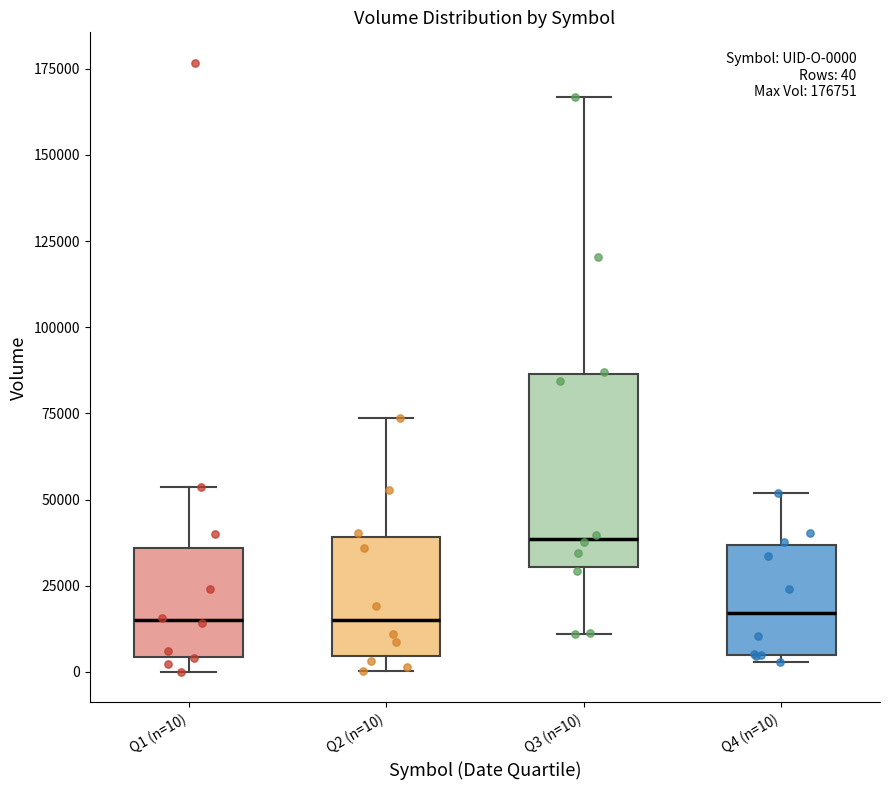

Comparing the boxes themselves (not the whiskers), which one is the tallest?

Q3 (n=10)